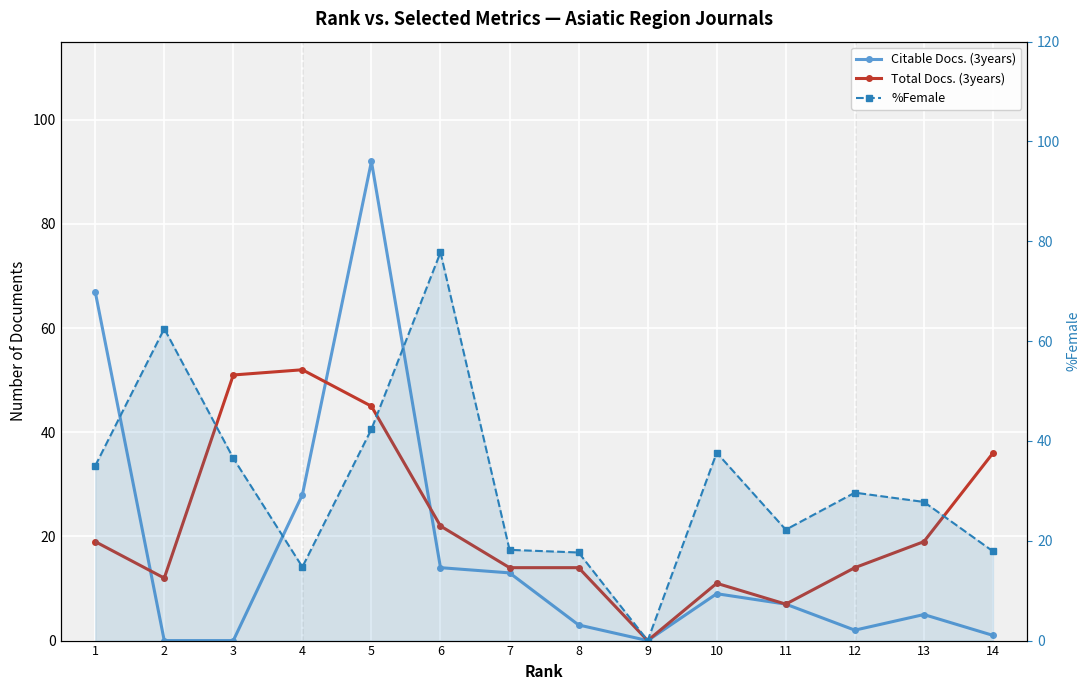

The value of Total Docs. (3years) at 8 is 23.4. True or false?

False